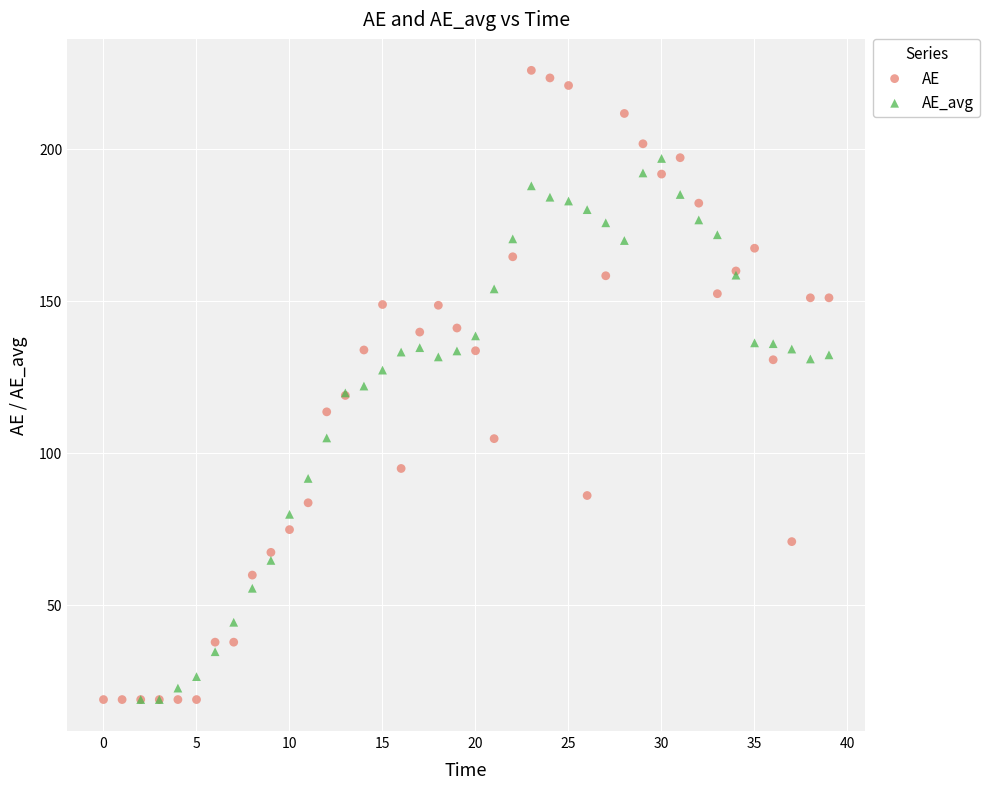

Which series has the widest spread of Y values?

AE